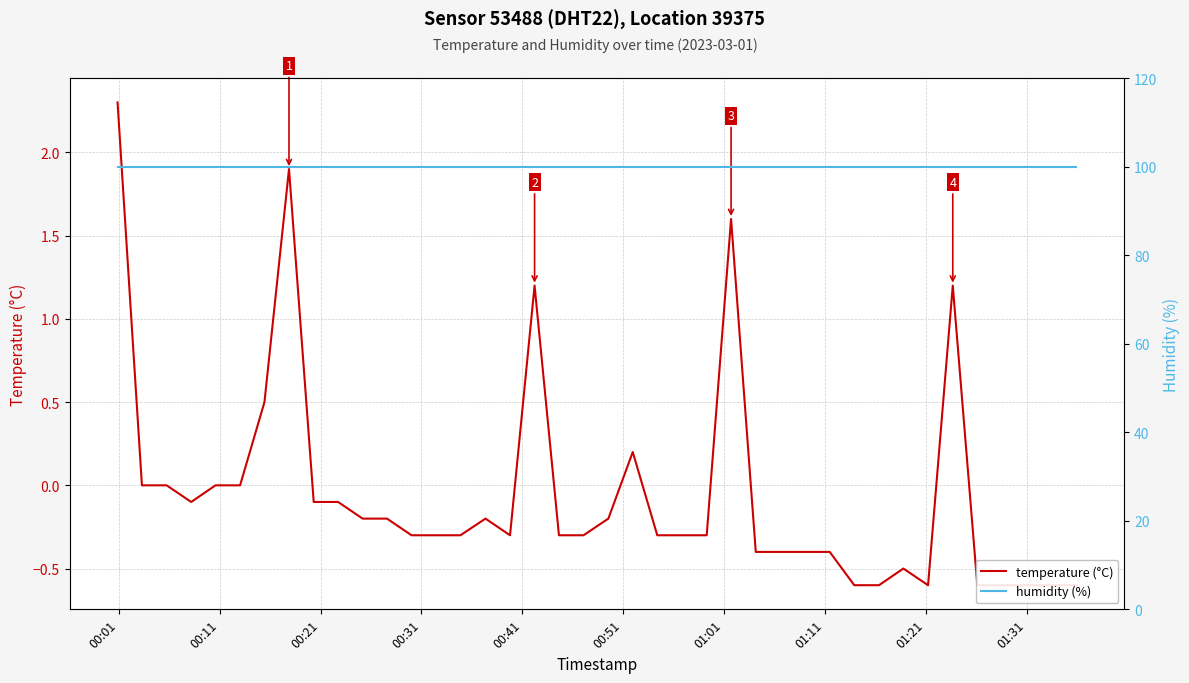

True or false: temperature (°C) and humidity (%) cross at least once.

False